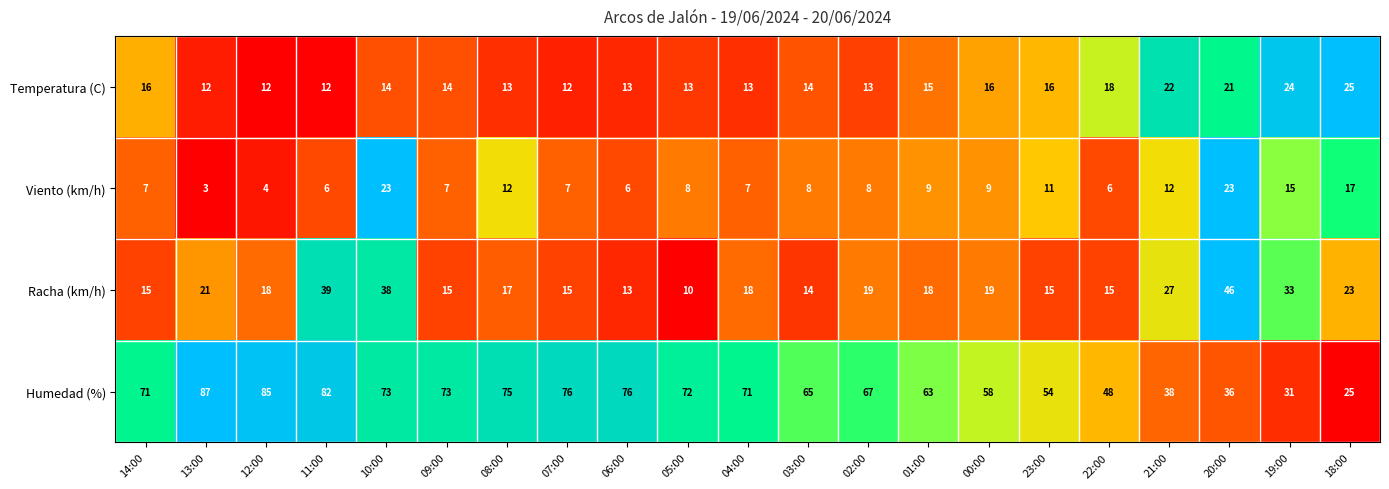

Which series changed the most between 10:00 and 00:00?

Racha (km/h)